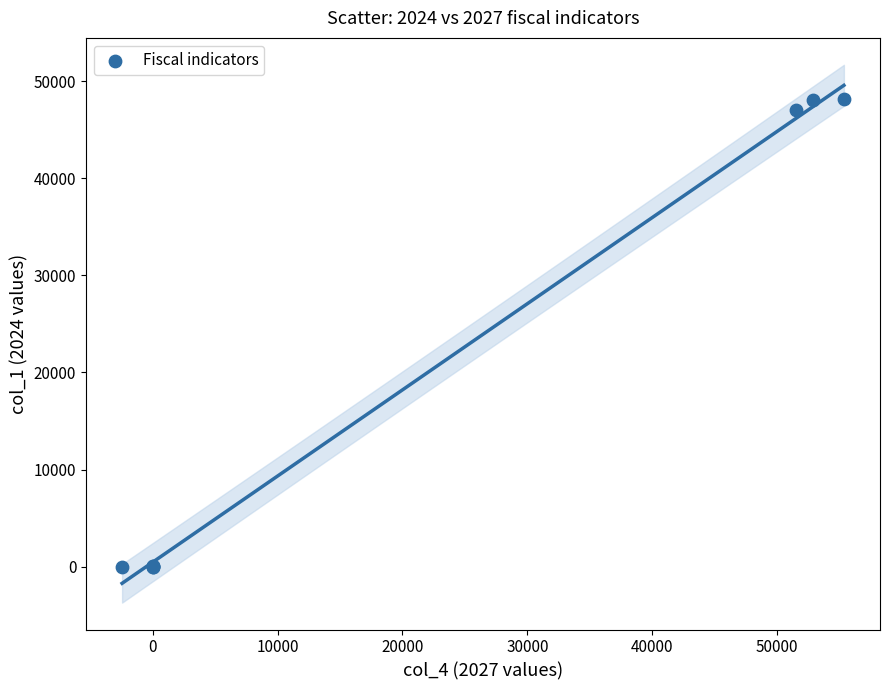

What Y value in the scatter plot is closest to 24043?

47073.0